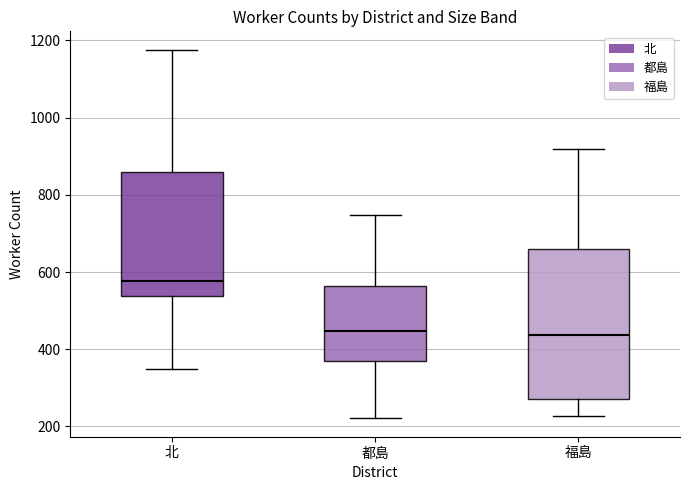

Reading left to right, transcribe this box plot: for each box, give where its median line is, the range the box spans, and where its two whiskers end, as read against the y-axis. The values are not printed on the chart, so give them approximately, as read against the axis.

北: median 580, box 540 to 860, whiskers 340 to 1180
都島: median 440, box 360 to 560, whiskers 220 to 740
福島: median 440, box 280 to 660, whiskers 220 to 920